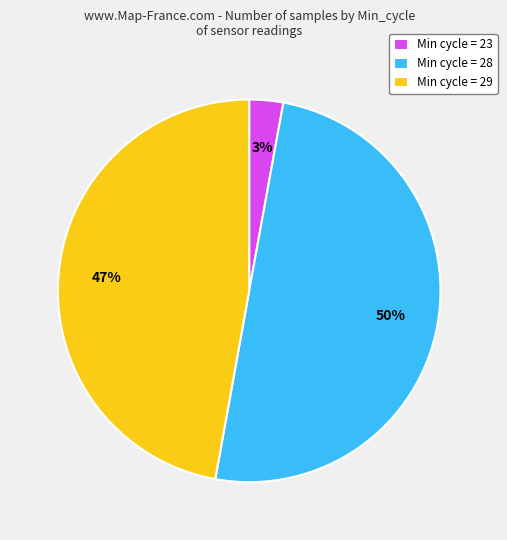

Count the number of slices in the pie.

3